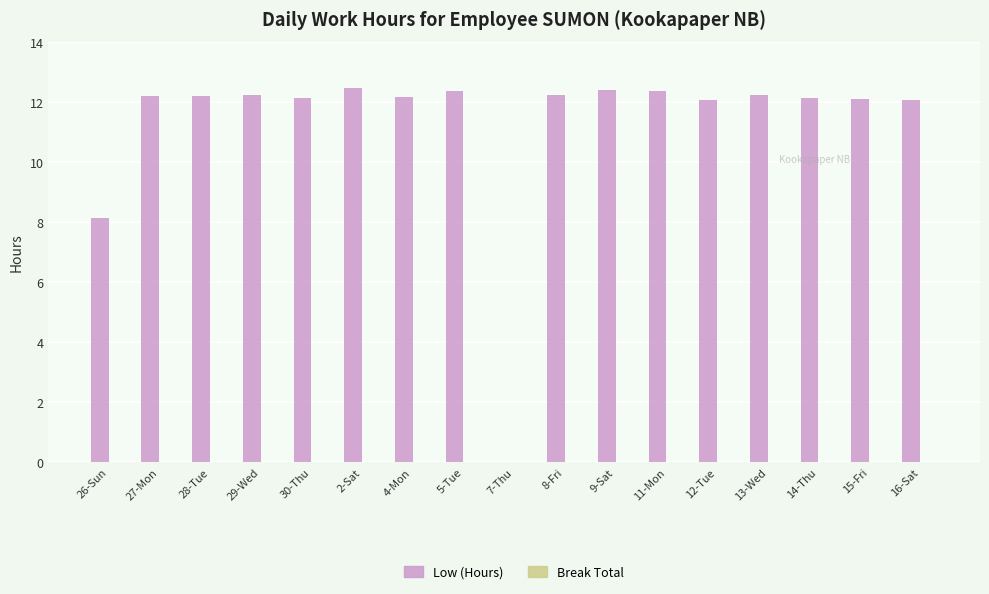

The value at 13-Wed is 8.3. True or false?

False